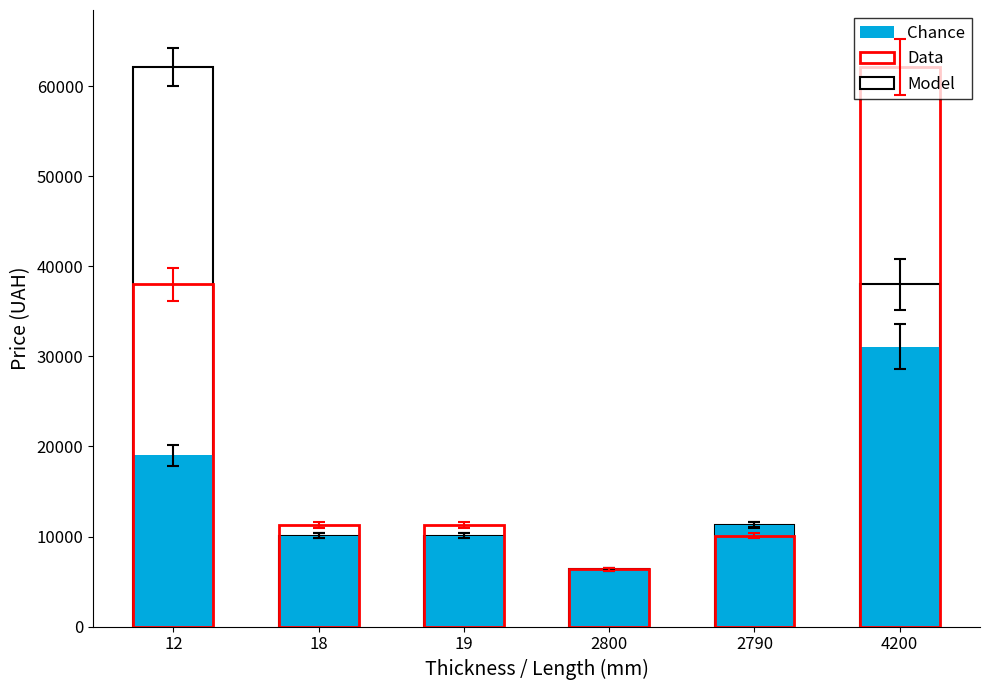

What is the label of the 6th bar from the right?

12